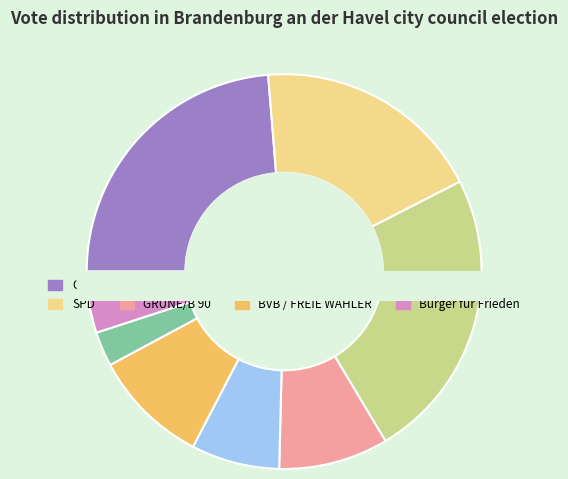

Between SPD and CDU, which is larger?

CDU